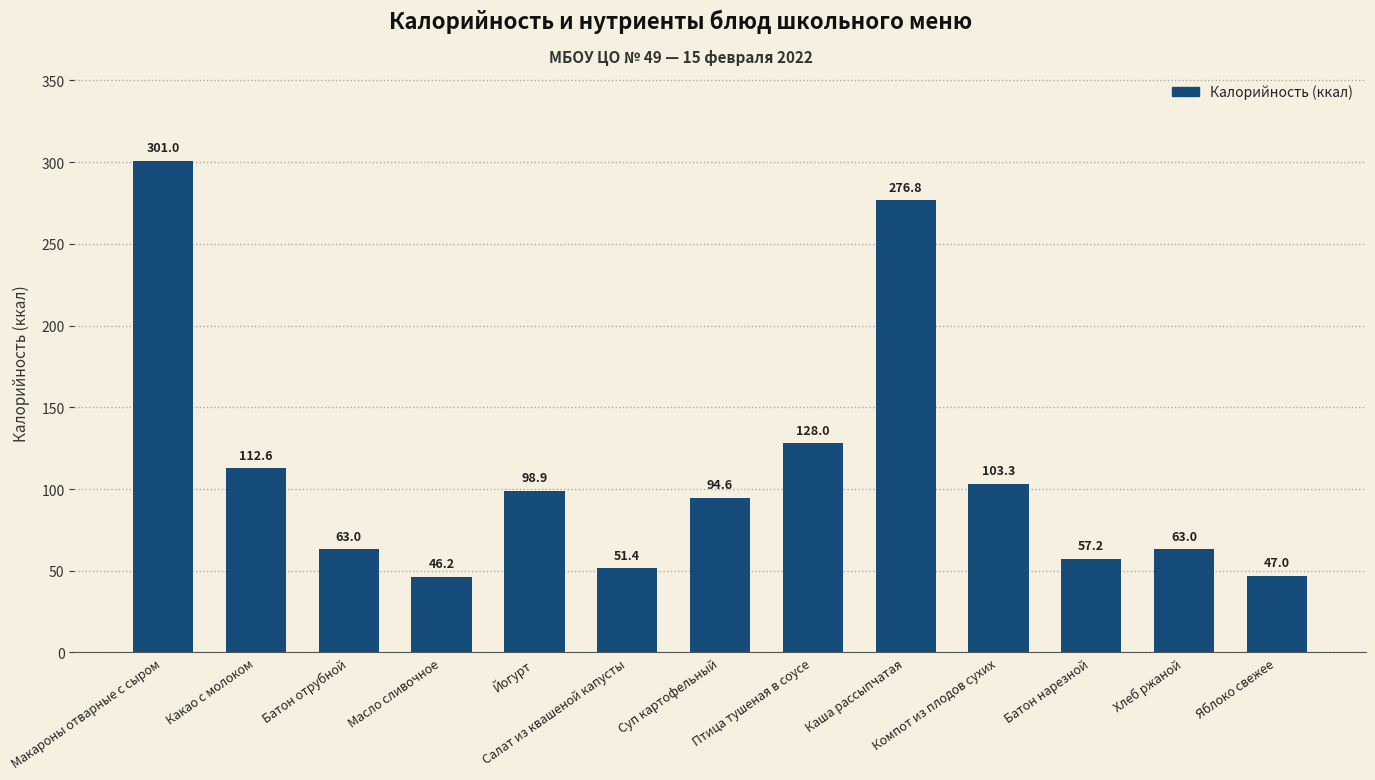

What position from the left is Макароны отварные с сыром?

1